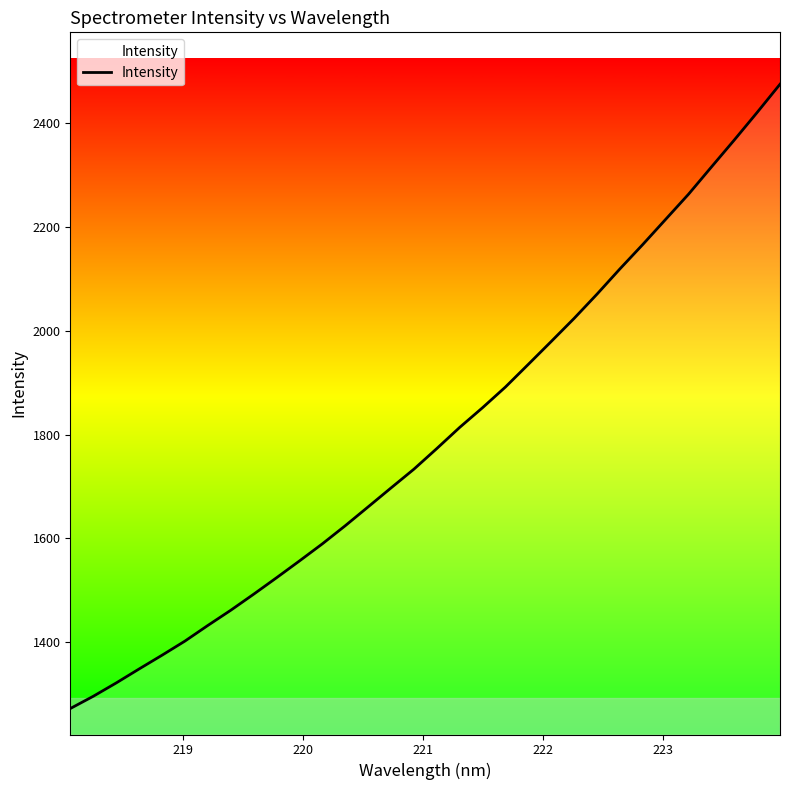

What is the average value?

1795.8